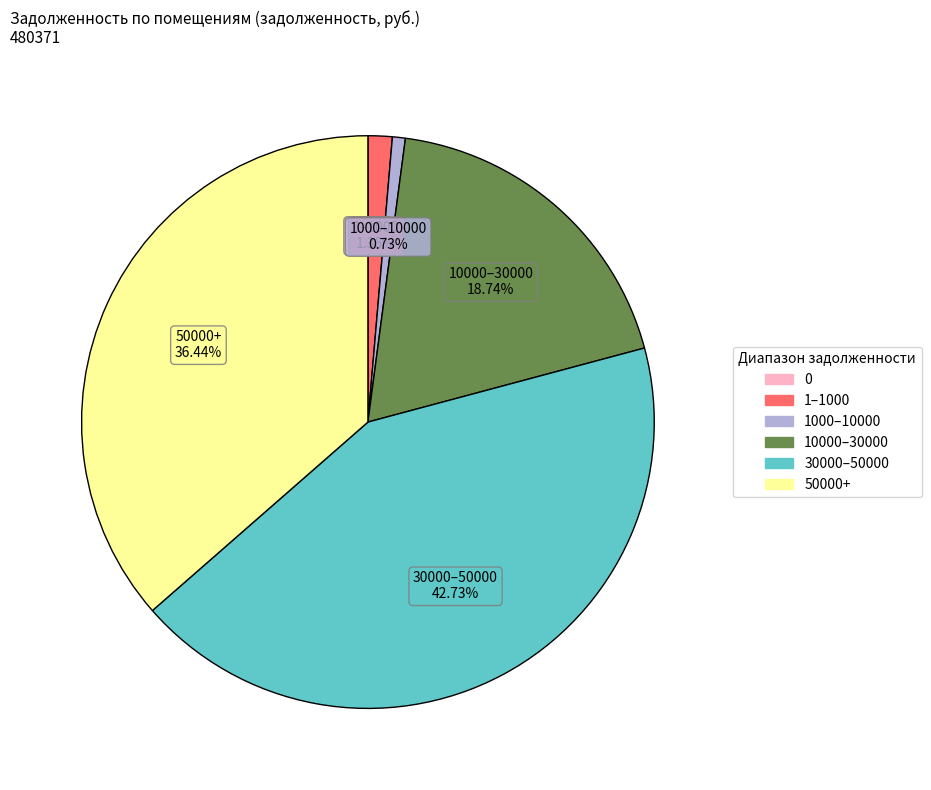

Is there any slice that represents more than half of the pie?

No